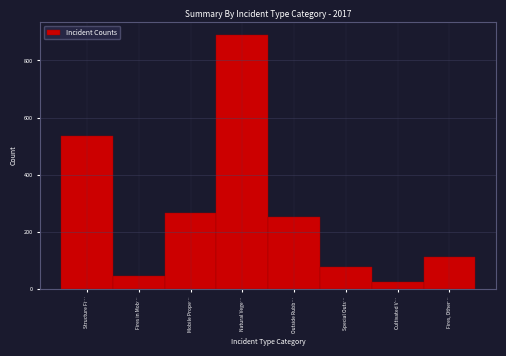

Reading left to right, list all the values displayed in this chart.

Structure Fi…=535	Fires in Mob…=43	Mobile Prope…=266	Natural Vege…=889	Outside Rubb…=251	Special Outs…=77	Cultivated V…=24	Fires, Other…=111